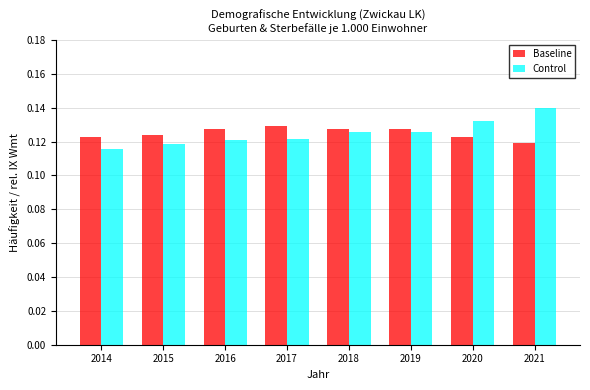

What is the total value across all series at 2017?

0.3